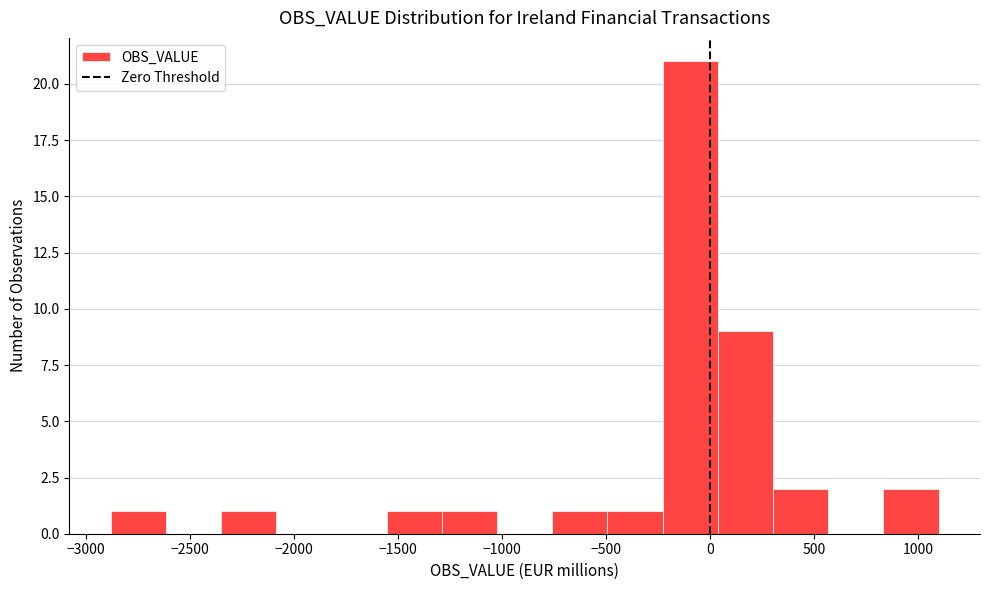

Over which range of the x-axis is the bar tallest?

-250 to 50